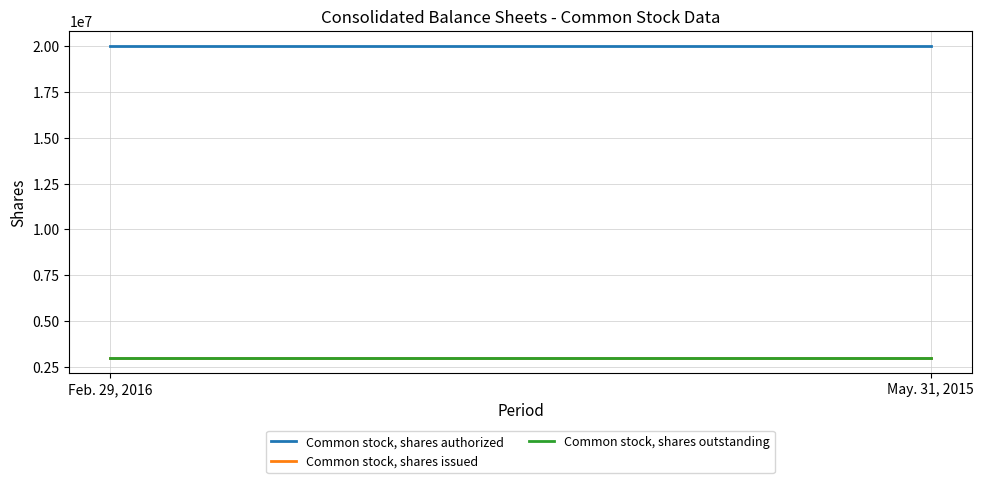

The Common stock, shares issued series shows 2995910 at Feb. 29, 2016. True or false?

True